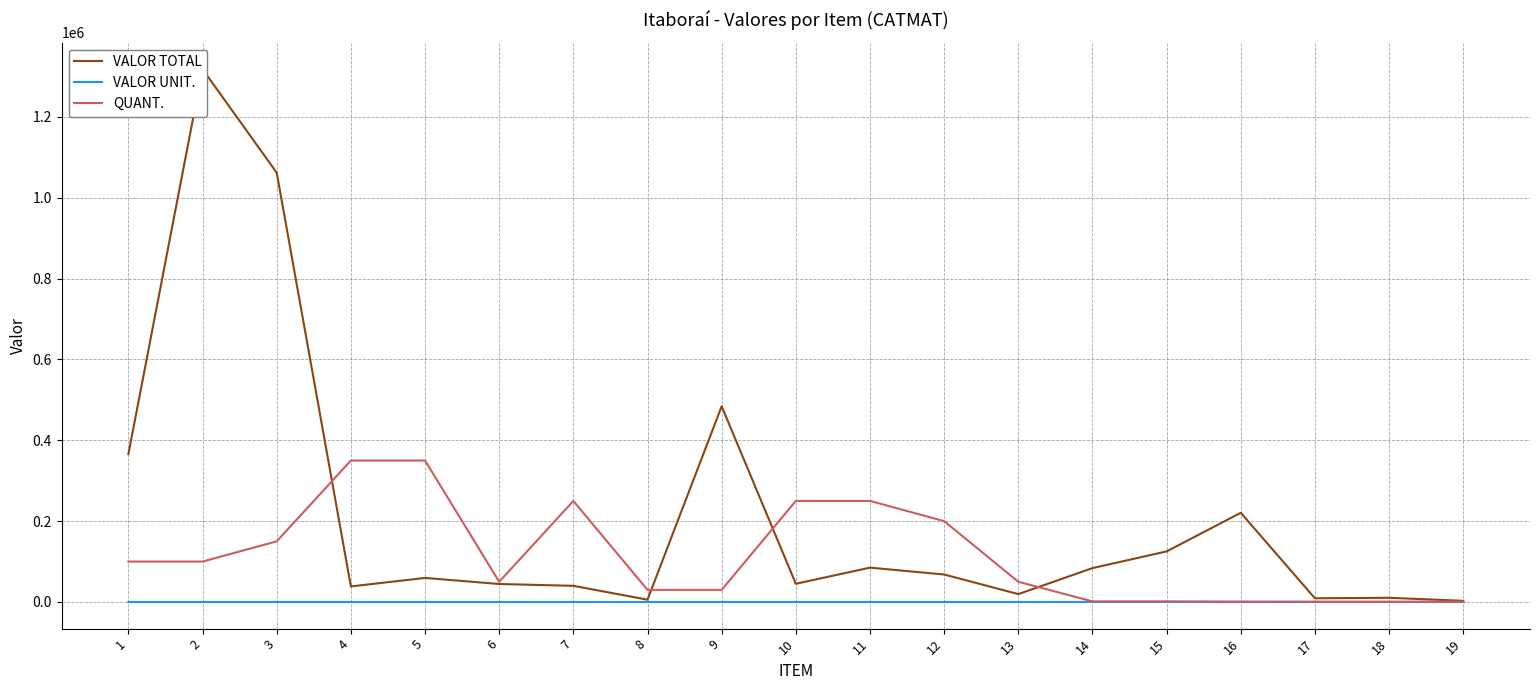

How many times do QUANT. and VALOR TOTAL cross each other?

4